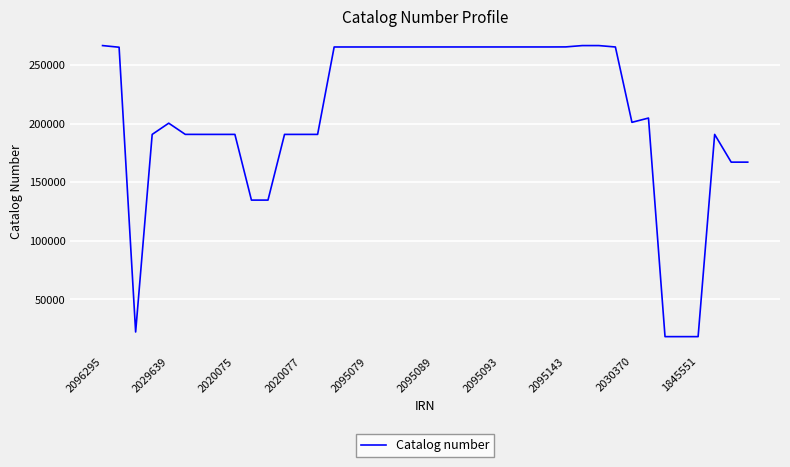

What is the greatest value displayed?

266431